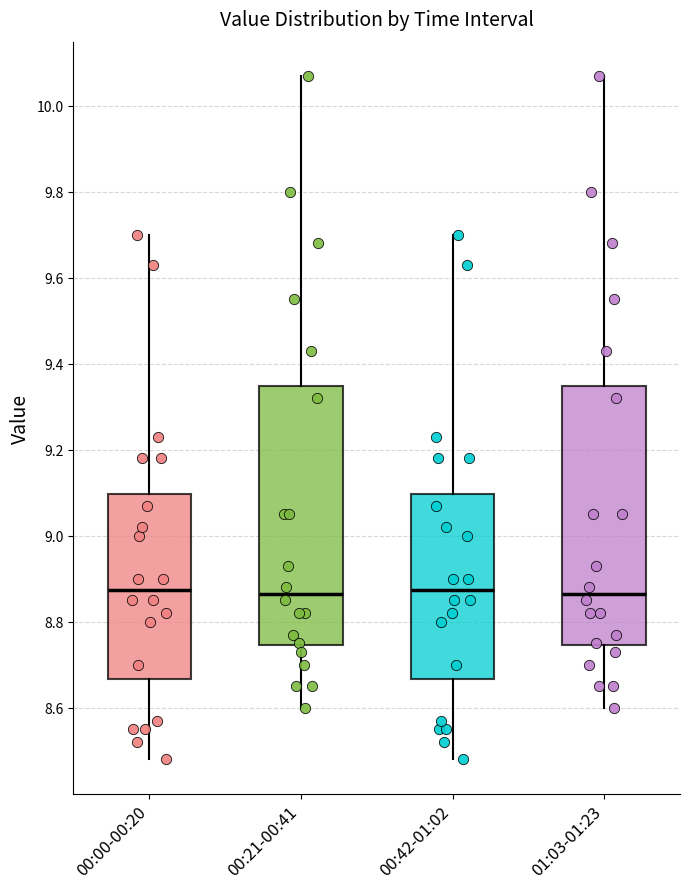

Reading left to right, read every box against the y-axis: the position of its median line, the range the box covers, and the ends of its whiskers. The values are not printed on the chart, so give them approximately, as read against the axis.

00:00-00:20: median 8.88, box 8.66 to 9.10, whiskers 8.48 to 9.70
00:21-00:41: median 8.86, box 8.74 to 9.34, whiskers 8.60 to 10.08
00:42-01:02: median 8.88, box 8.66 to 9.10, whiskers 8.48 to 9.70
01:03-01:23: median 8.86, box 8.74 to 9.34, whiskers 8.60 to 10.08